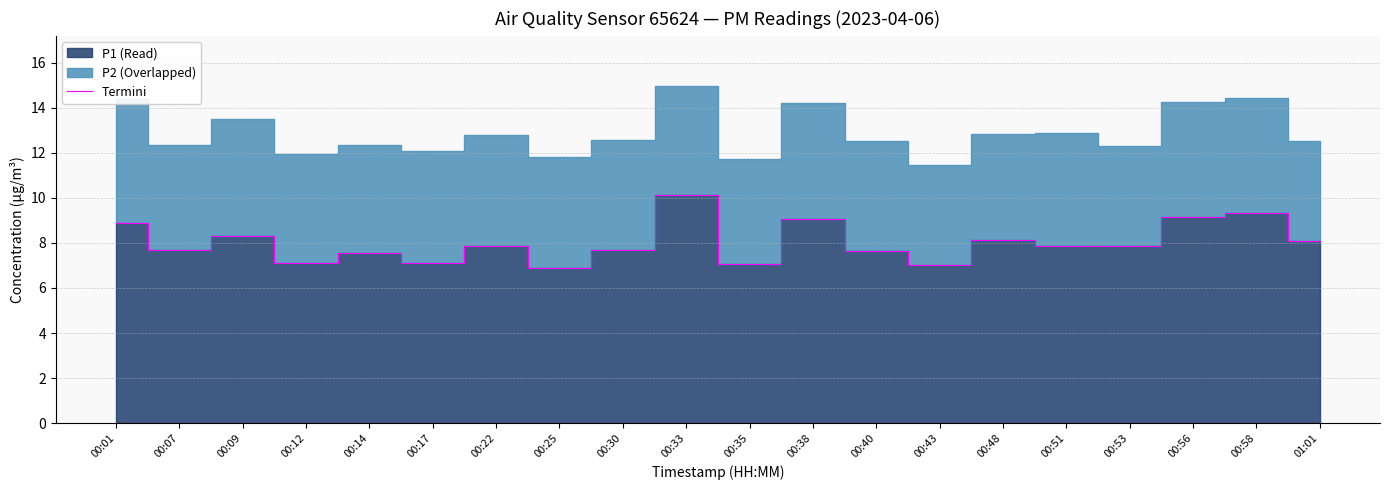

Rank the categories by value from highest to lowest.

00:33, 00:58, 00:56, 00:38, 00:01, 00:09, 00:48, 01:01, 00:53, 00:22, 00:51, 00:07, 00:30, 00:40, 00:14, 00:12, 00:17, 00:35, 00:43, 00:25